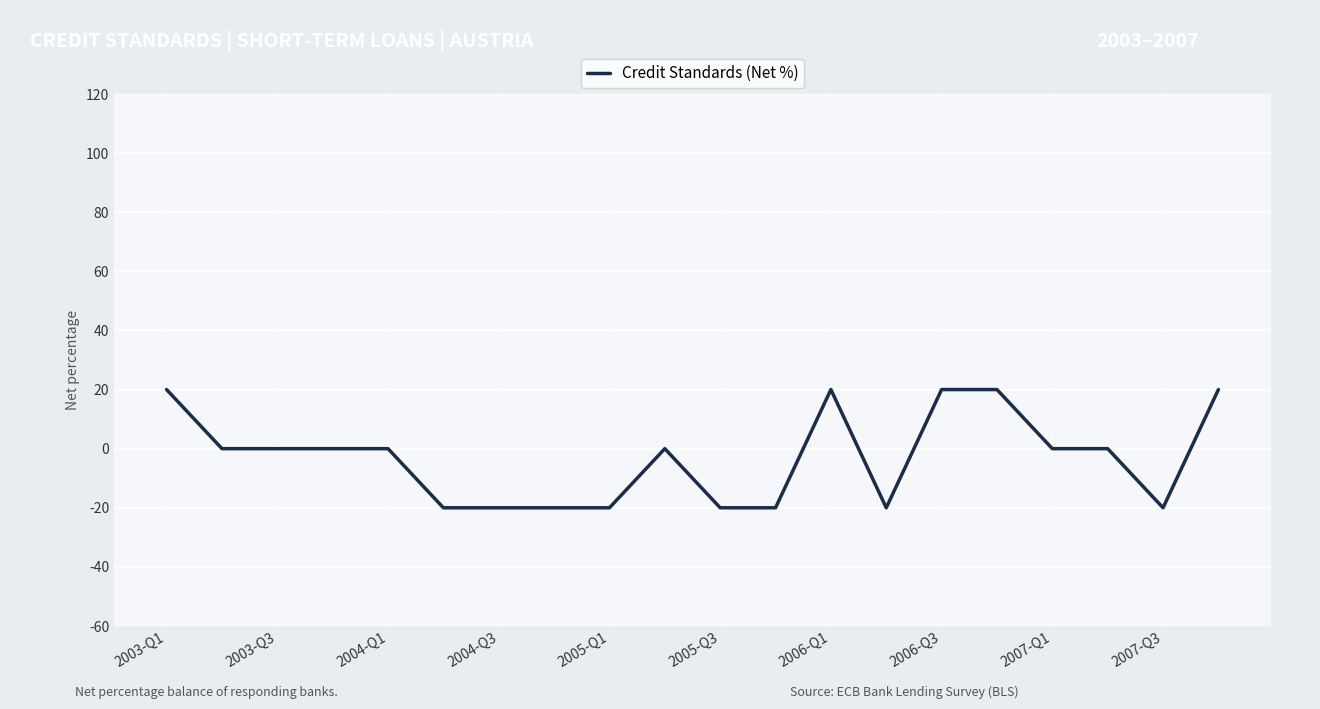

What is the maximum value shown in the chart?

20